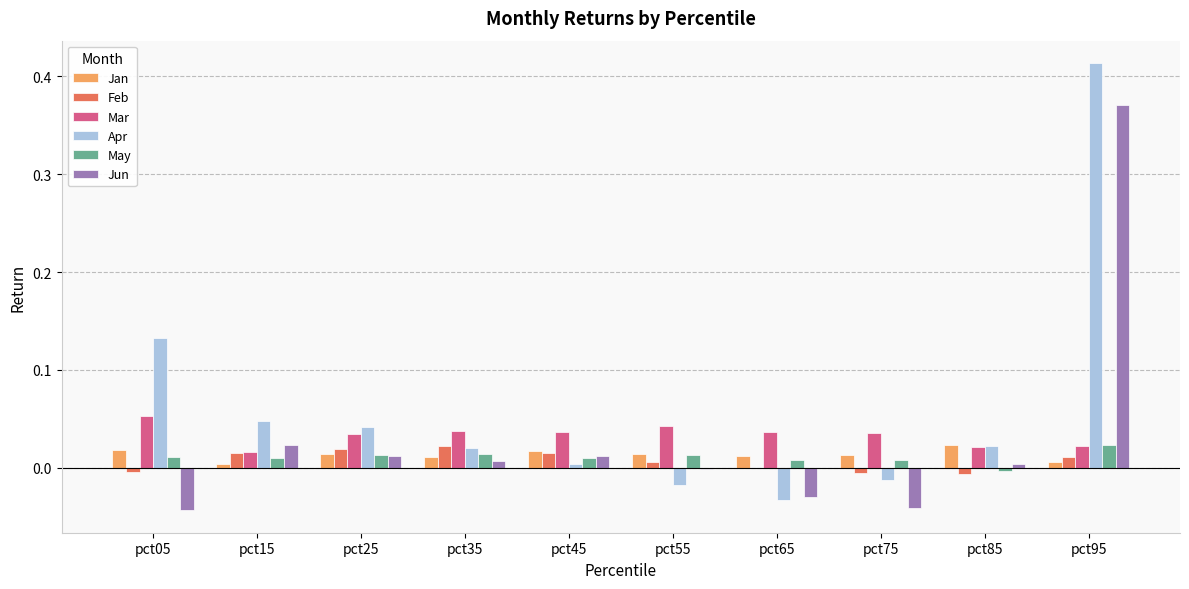

True or false: Jun has a value of 0.6 at pct95.

False